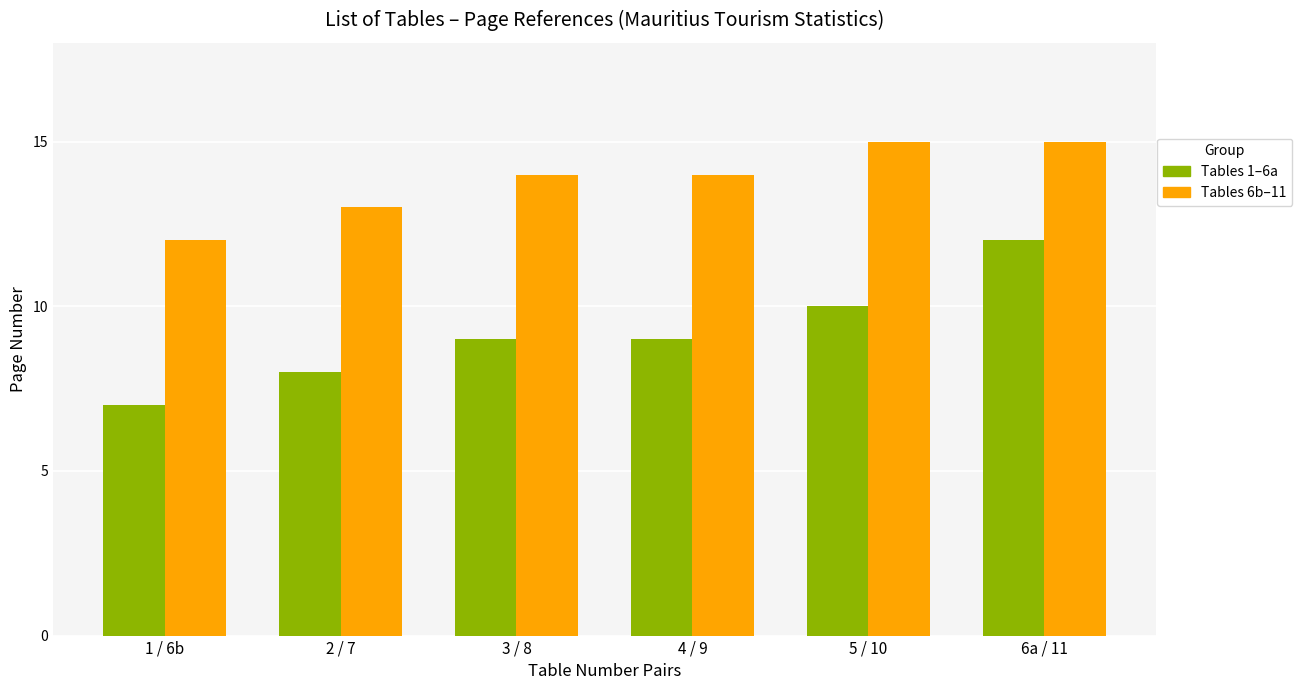

How many bars are there in total?

12